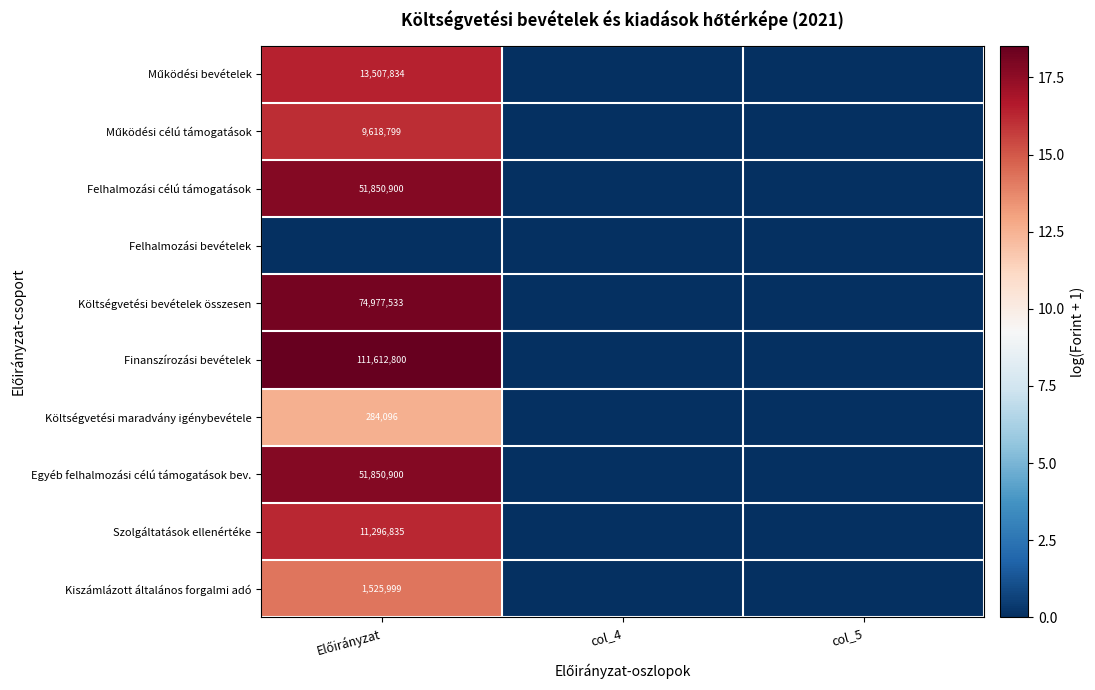

What is the spread (max minus min) of values at Előirányzat?

18.5